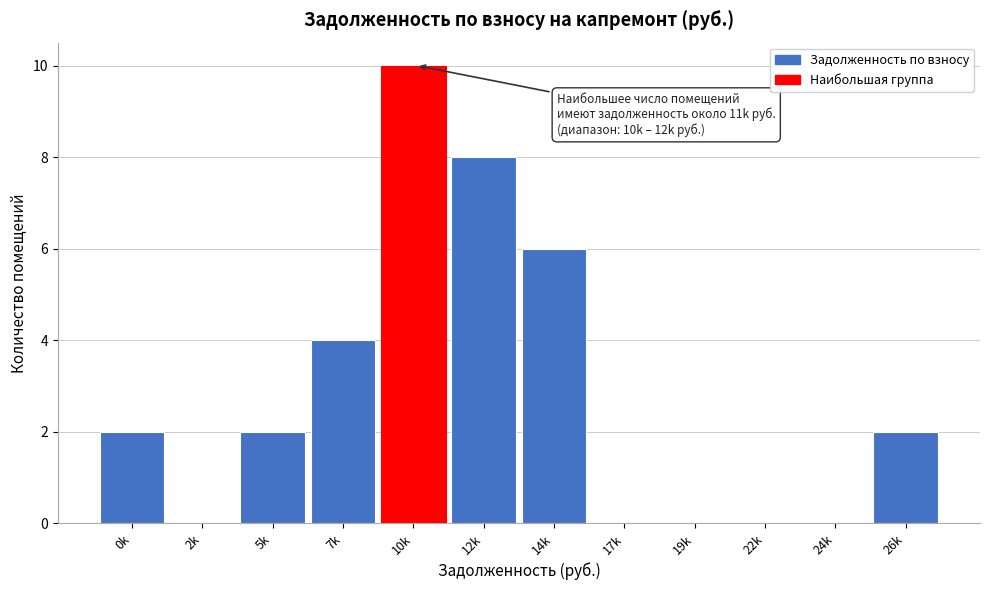

Reading left to right, list all the values displayed in this chart.

0k=2	2k=0	5k=2	7k=4	10k=10	12k=8	14k=6	17k=0	19k=0	22k=0	24k=0	26k=2